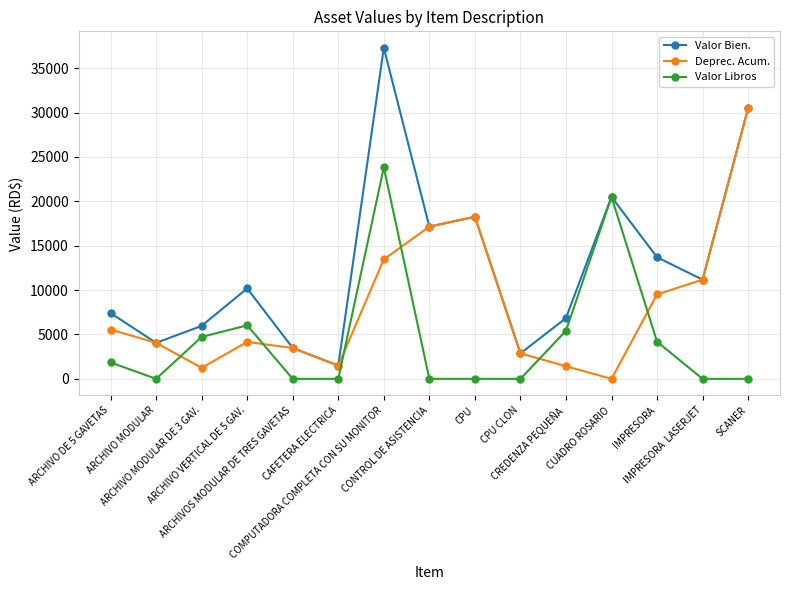

What is the highest value of the Valor Bien. series?

37293.7